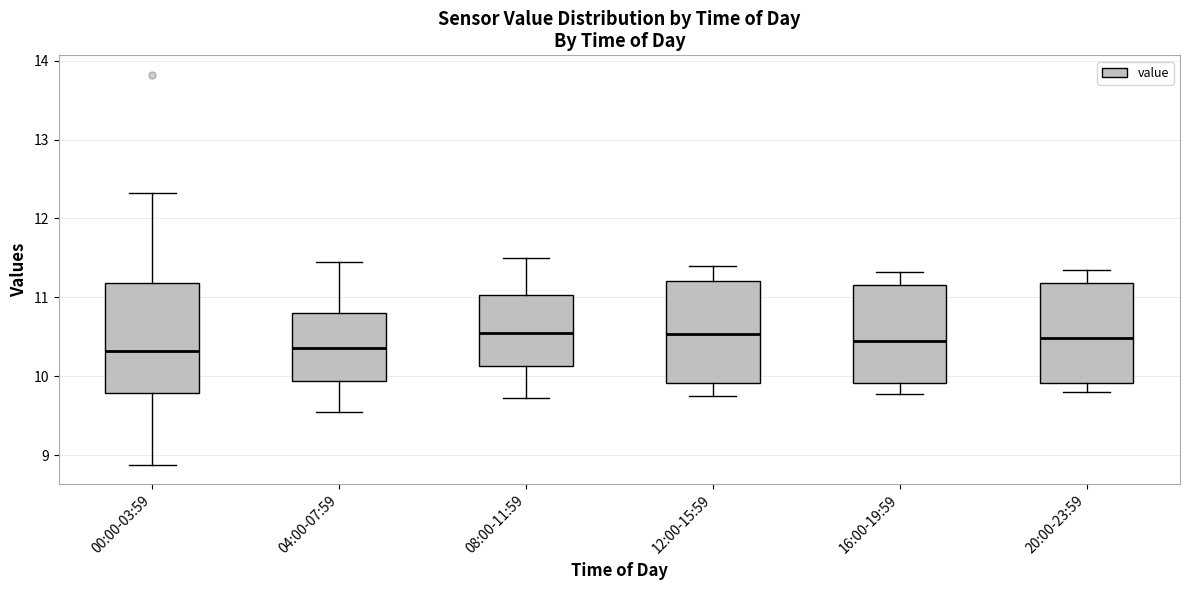

Comparing the boxes themselves (not the whiskers), which one is the tallest?

00:00-03:59